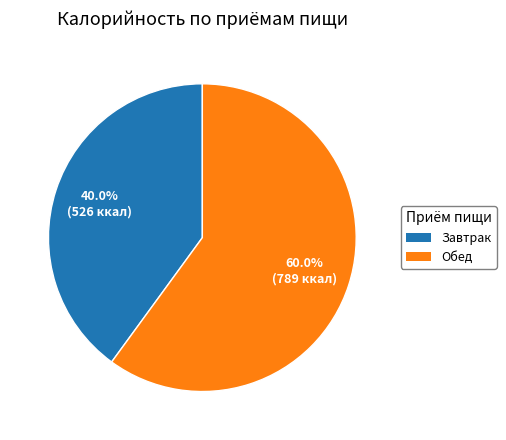

What is the majority slice?

Обед